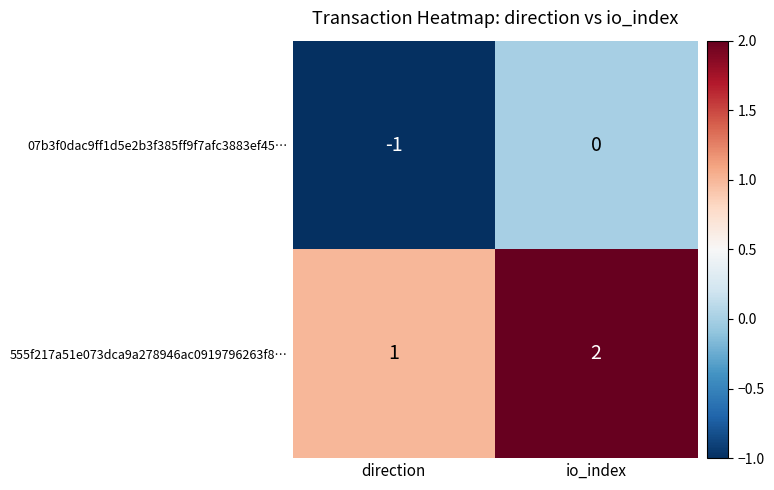

At which category does the chart reach its peak across all series?

io_index